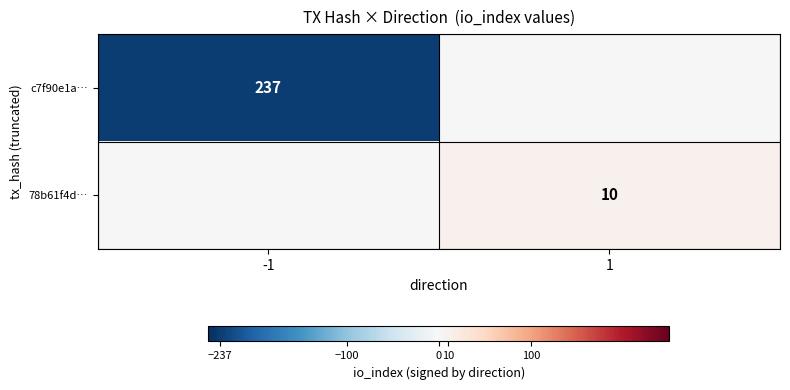

The 78b61f4d… series shows 15 at 1. True or false?

False